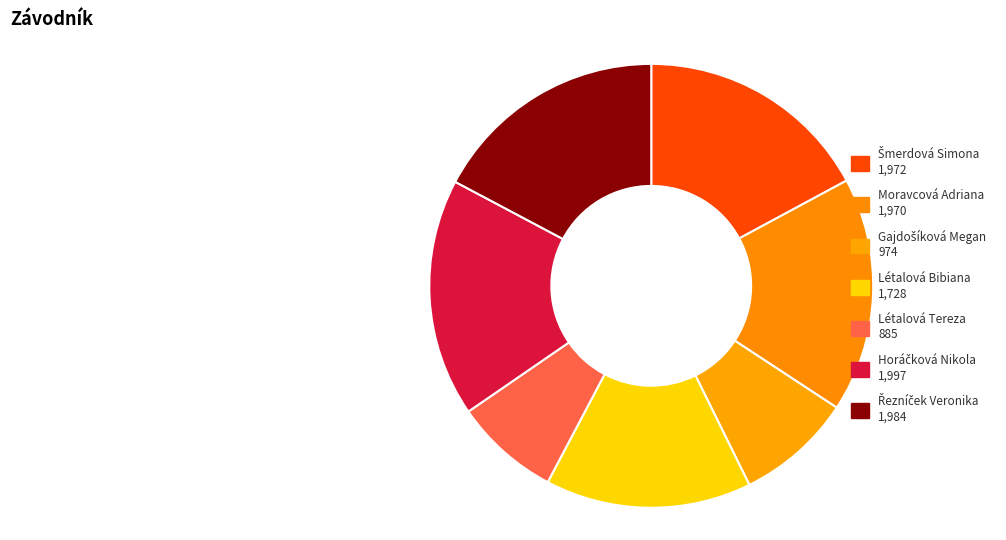

What is the ratio of the value at Gajdošíková Megan to the value at Létalová Bibiana?

0.6